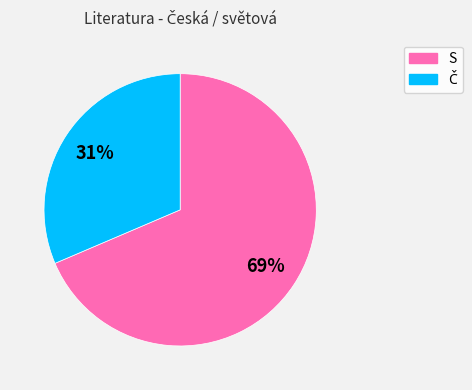

To the nearest percent, what is the average slice percentage?

50%